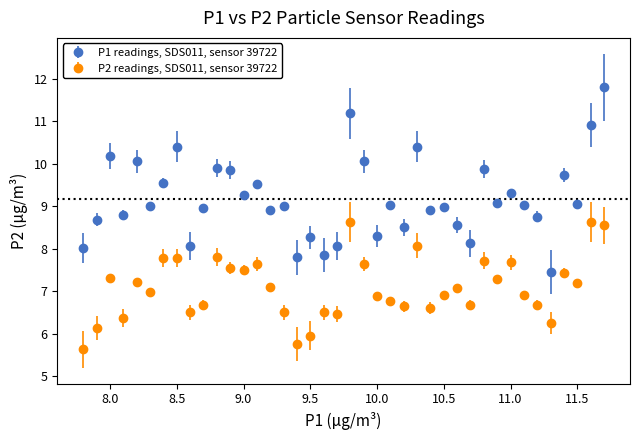

Which series has the largest range (max minus min)?

P1 readings, SDS011, sensor 39722